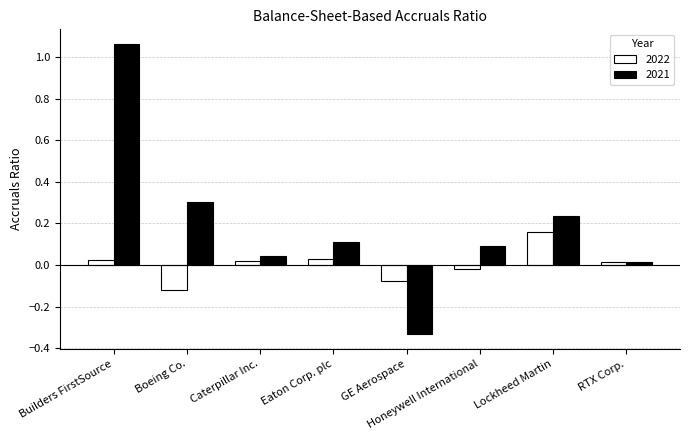

At which category is the sum across all series the highest?

Builders FirstSource